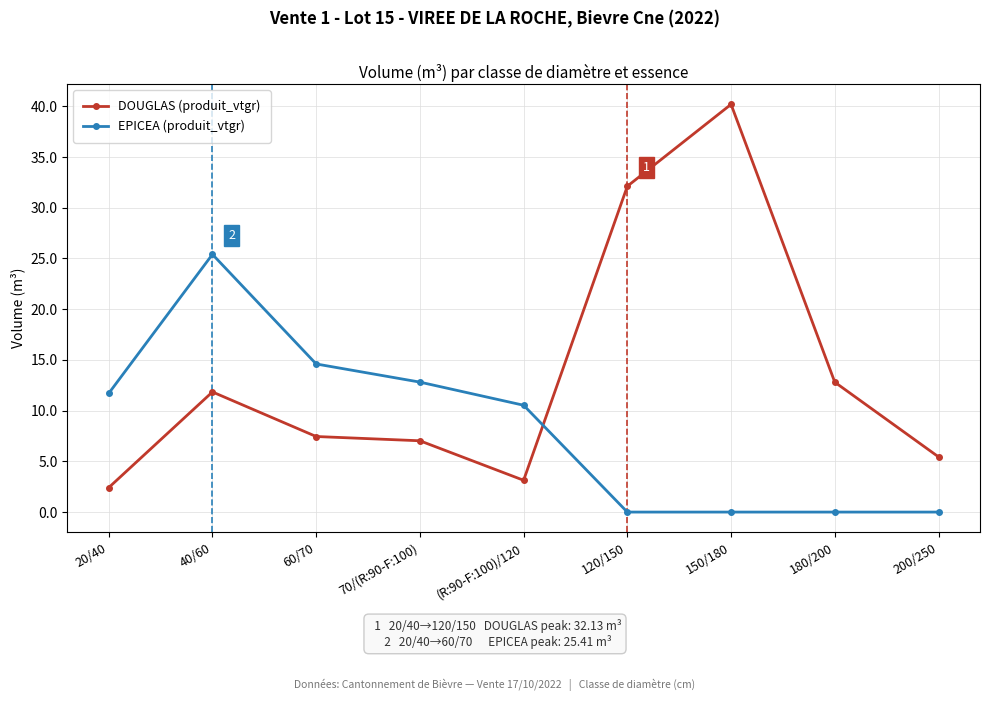

Reading left to right, what are all the values shown in this chart?

DOUGLAS (produit_vtgr): 2.4	11.8	7.5	7.0	3.1	32.1	40.2	12.8	5.4
EPICEA (produit_vtgr): 11.7	25.4	14.6	12.8	10.5	0.0	0.0	0.0	0.0